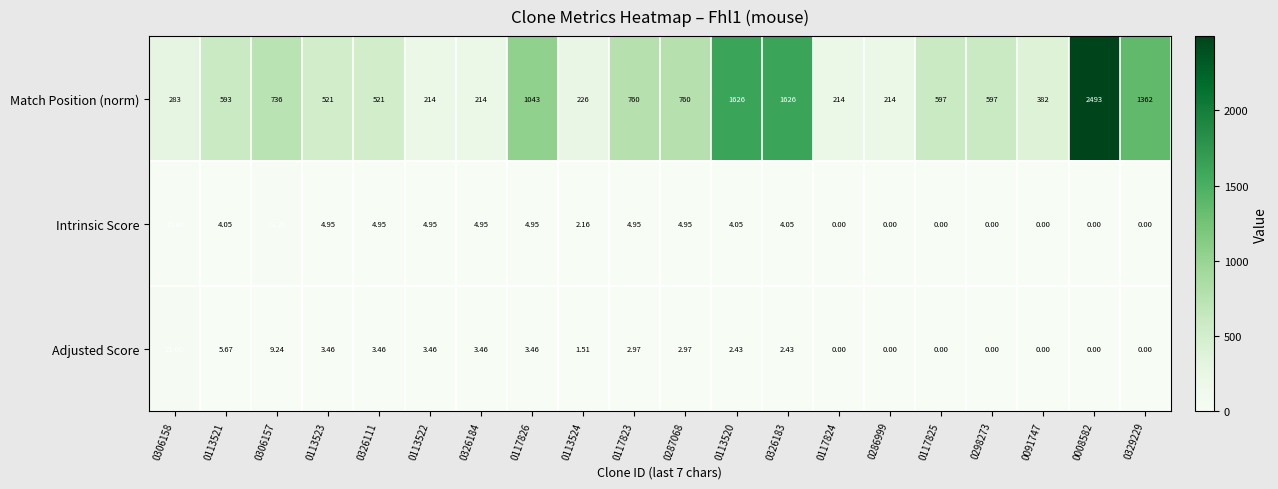

Rank the series by their maximum value, from highest to lowest.

Match Position (norm), Adjusted Score, Intrinsic Score